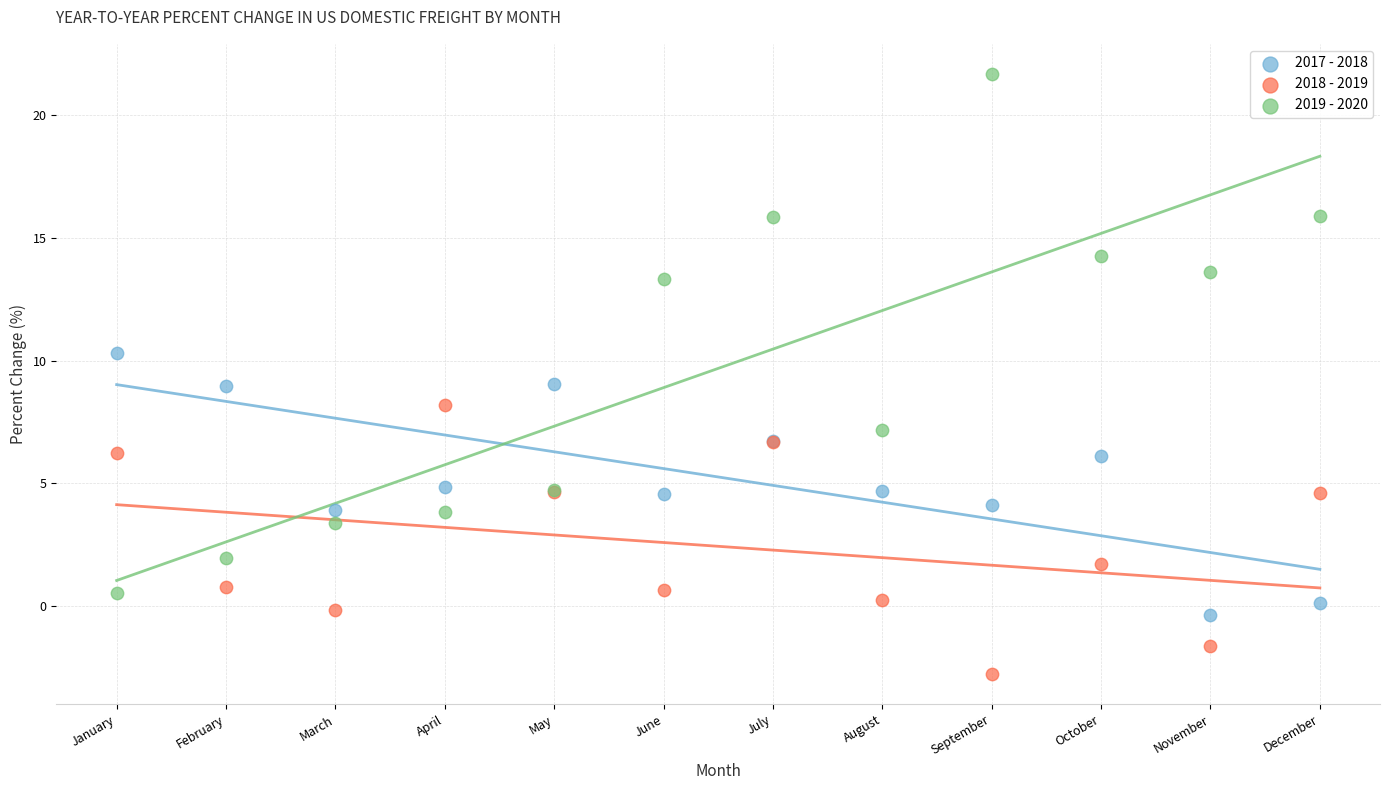

Which series reaches the maximum Y coordinate?

2019 - 2020